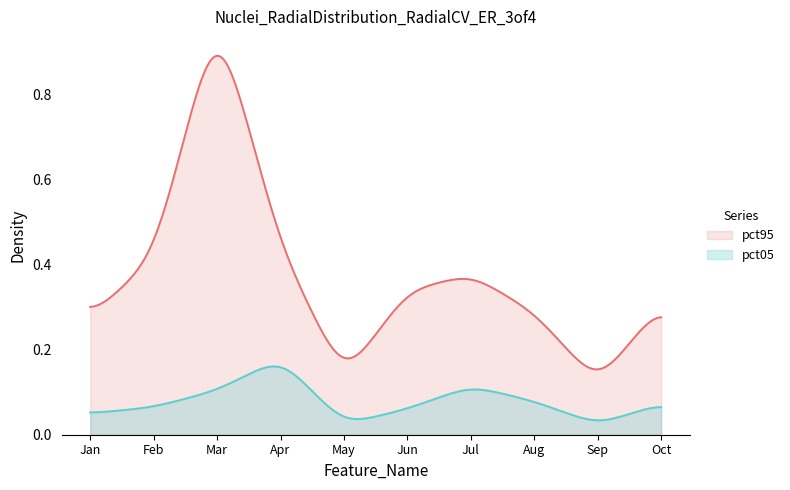

Which series has the largest range (max minus min)?

pct95